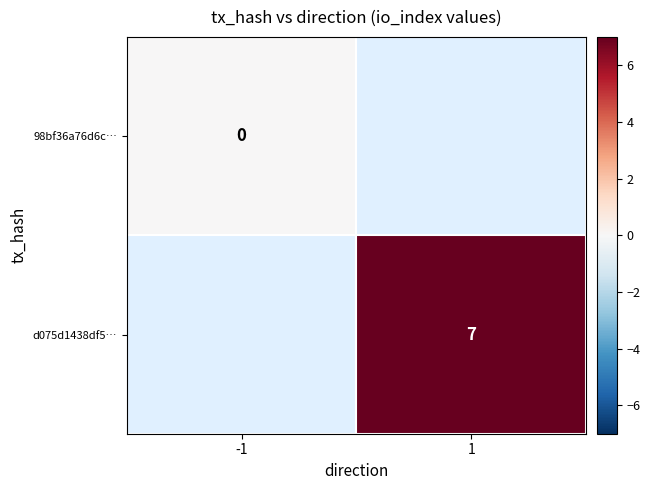

How many distinct data groups are displayed?

2